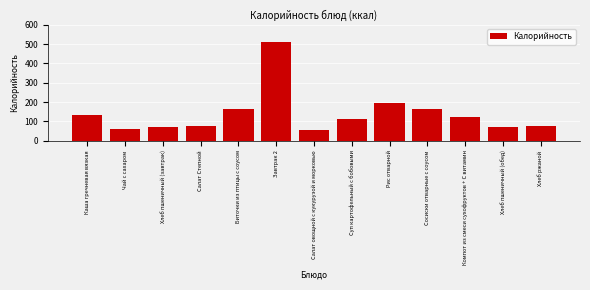

What is the smallest value displayed?

58